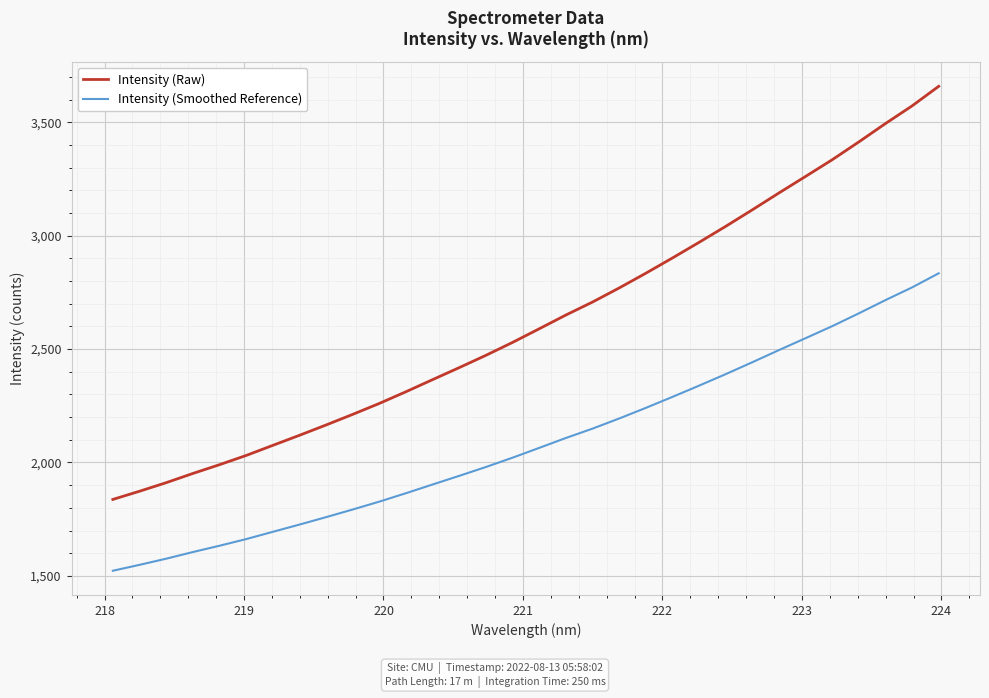

What is the lowest value of the Intensity (Raw) series?

1837.1